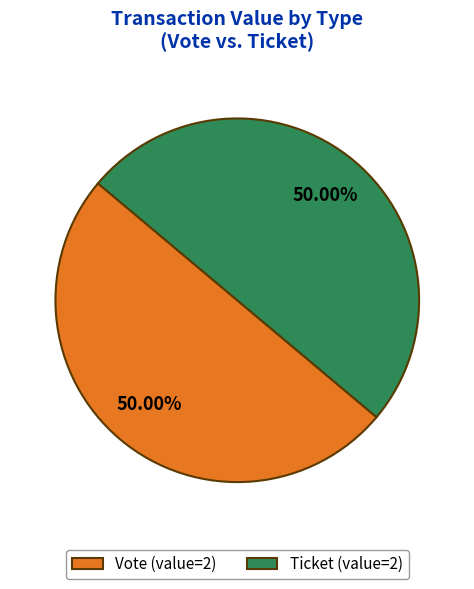

What is the ratio of the value at Ticket (value=2) to the value at Vote (value=2)?

1.0